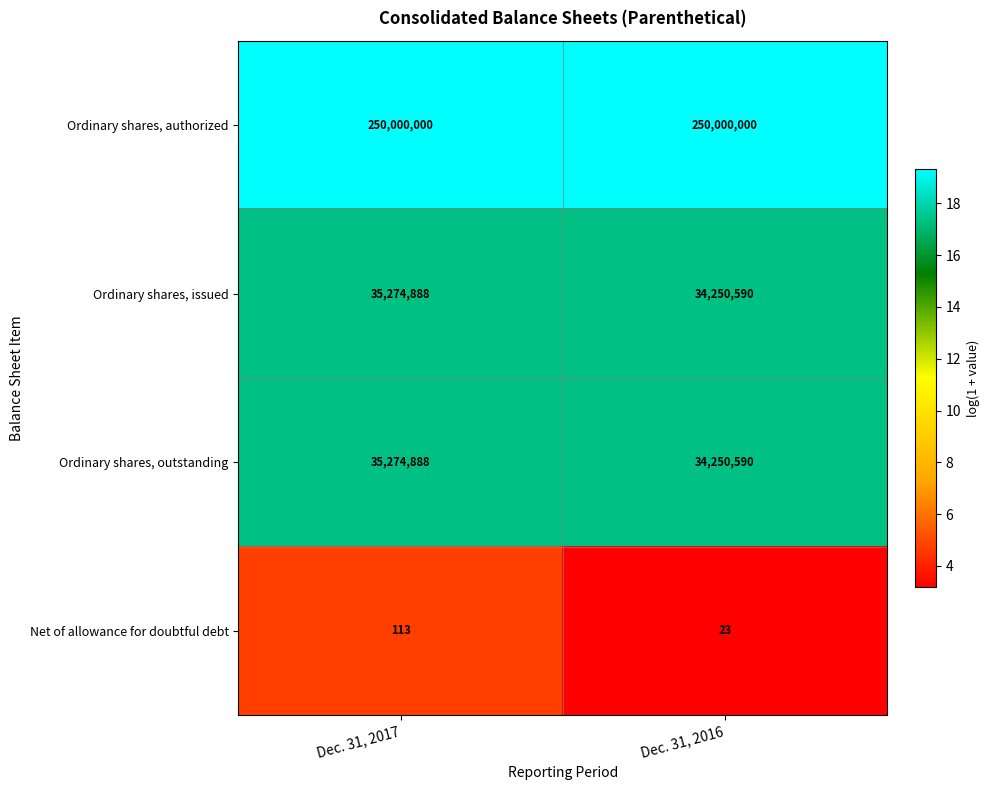

Reading left to right, transcribe all the data shown in this chart.

Ordinary shares, authorized: 250000000	250000000
Ordinary shares, issued: 35274888	34250590
Ordinary shares, outstanding: 35274888	34250590
Net of allowance for doubtful debt: 113	23